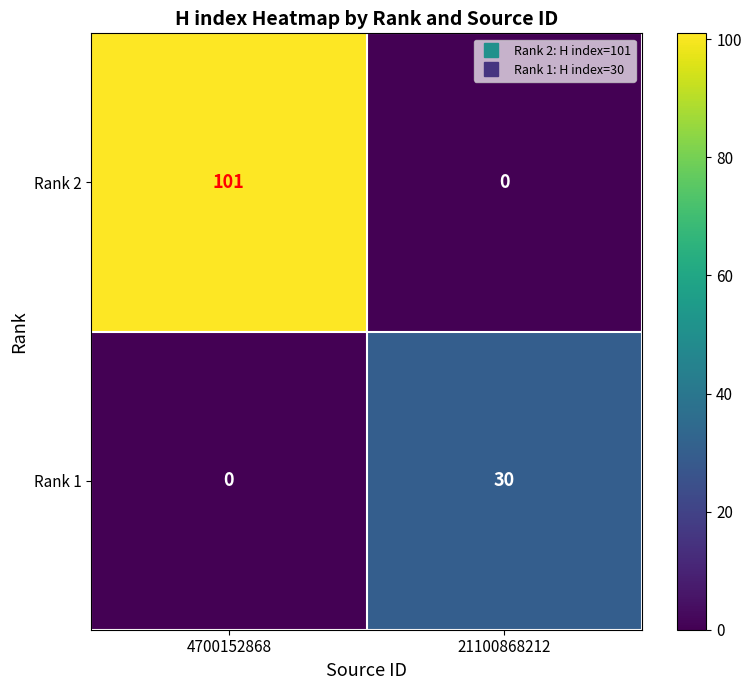

Which series changed the most between 4700152868 and 21100868212?

Rank 2